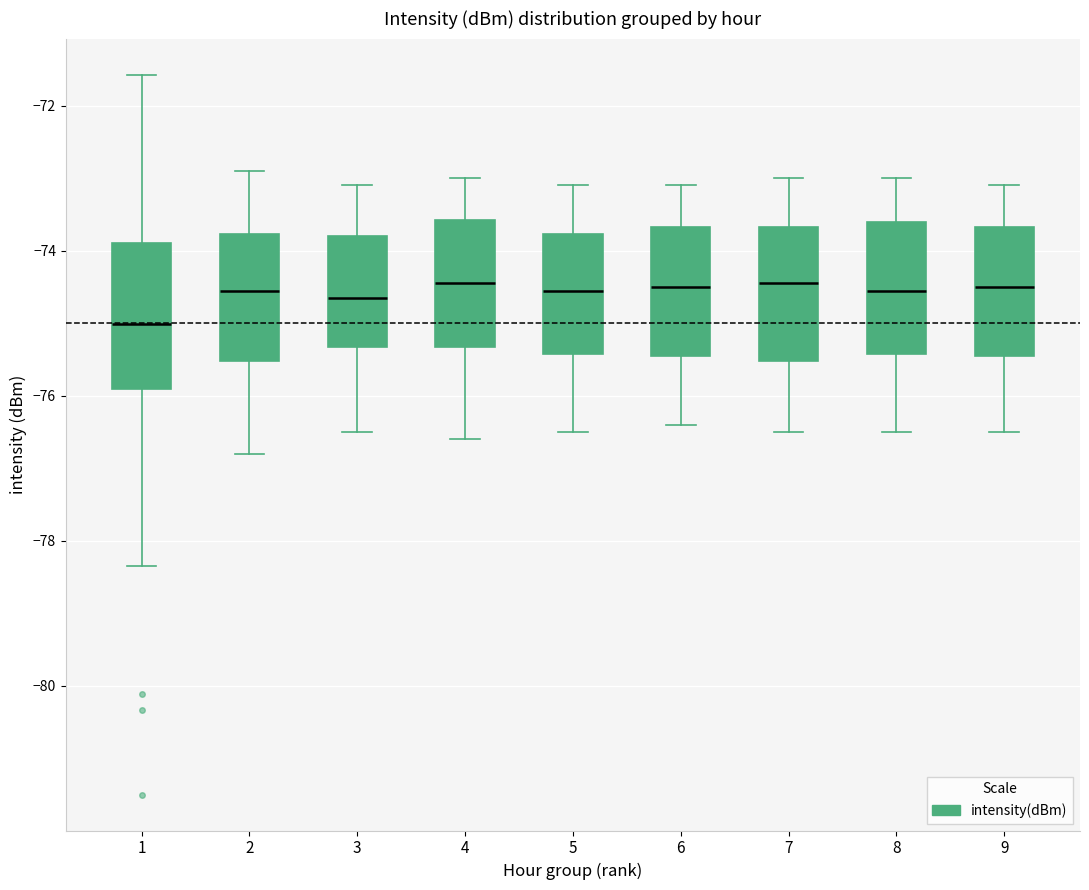

Where does the lower whisker of the box at x = 3 end on the y-axis? The values are not printed on the chart, so give them approximately, as read against the axis.

-76.4